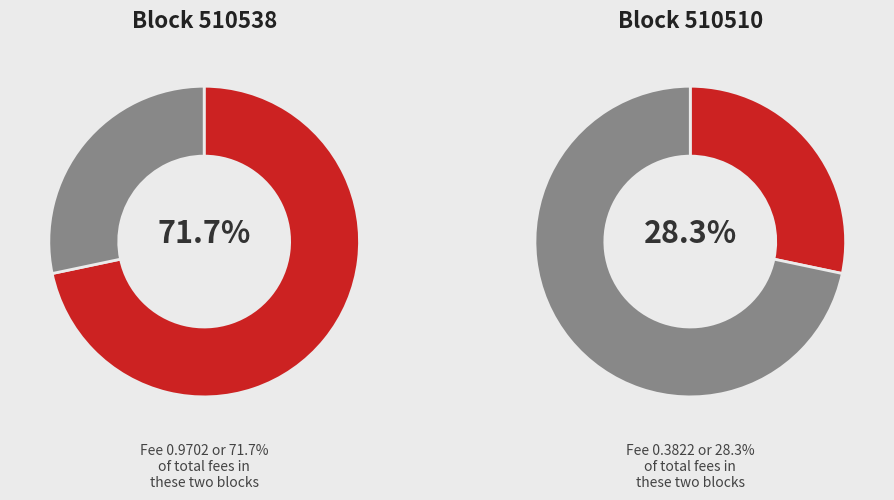

The 510538 slice represents 61% of the pie. True or false?

False